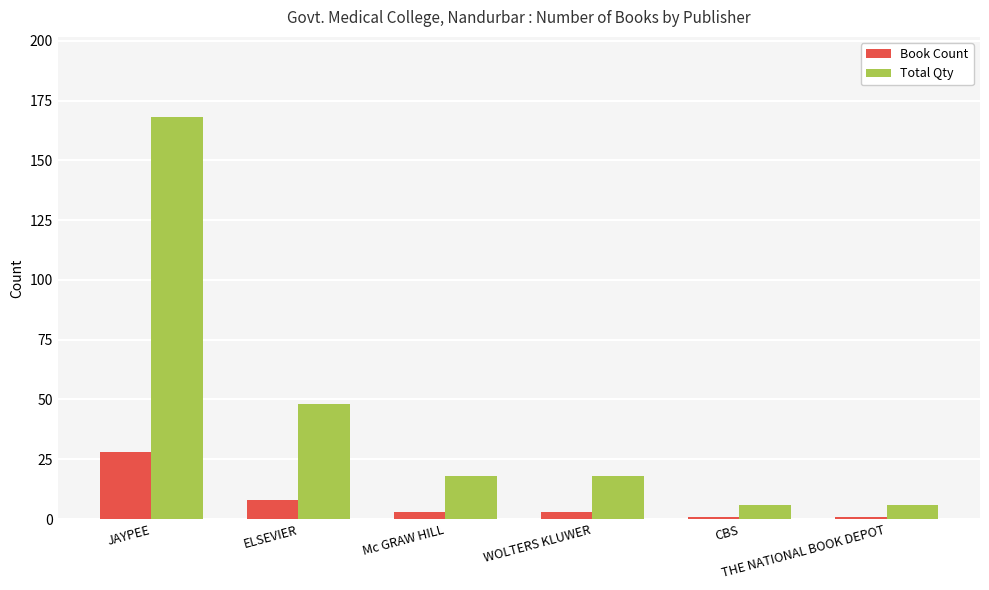

What are all the series names shown in the legend?

Book Count, Total Qty